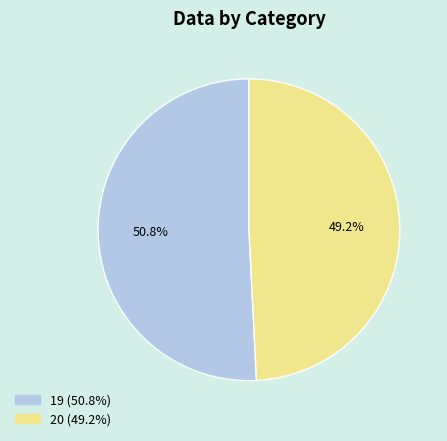

To the nearest percent, what is the combined percentage of 19 and 20?

100%